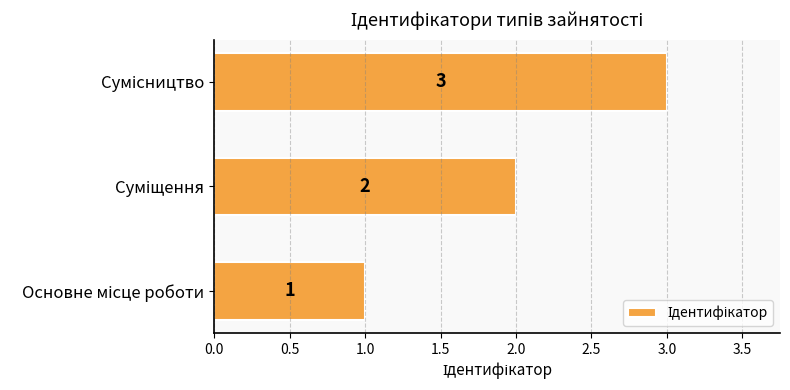

What is the greatest value displayed?

3